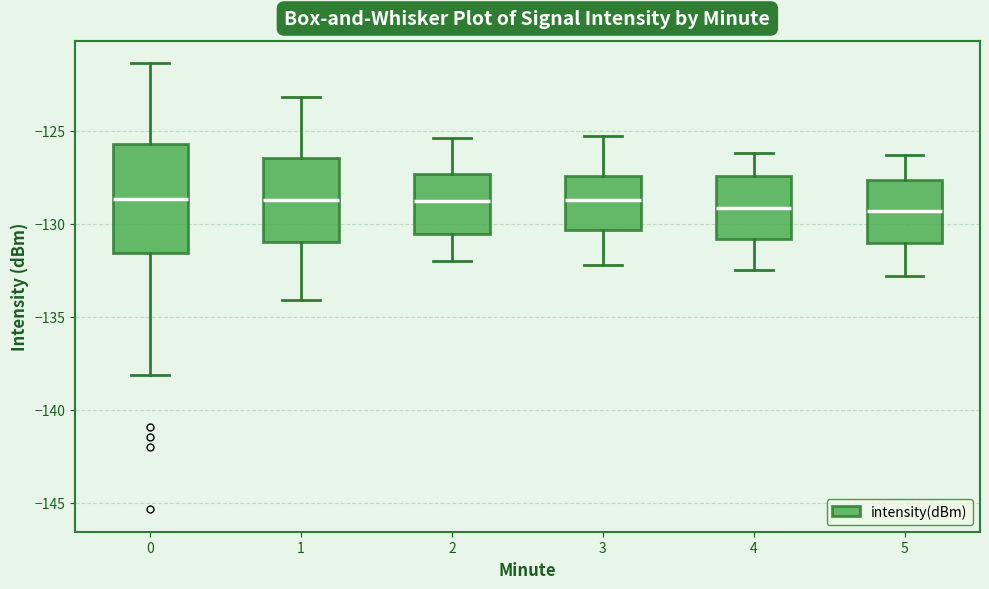

Which box is the tallest, from its lower edge to its upper edge?

0